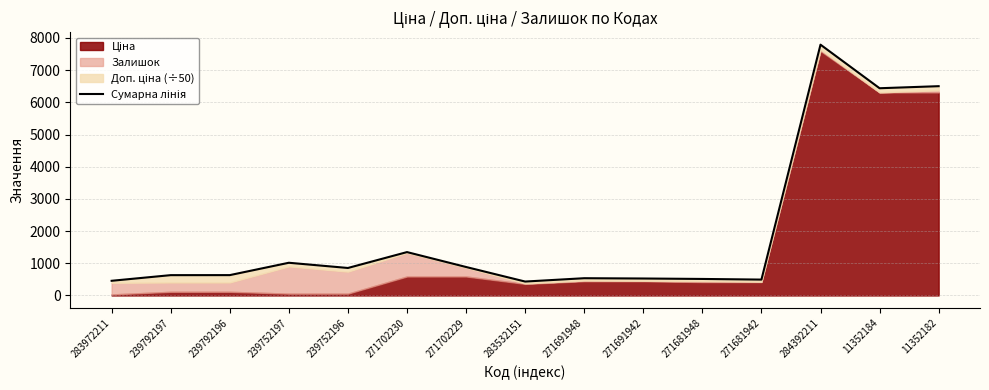

Which label corresponds to the smallest value in the chart?

283532151